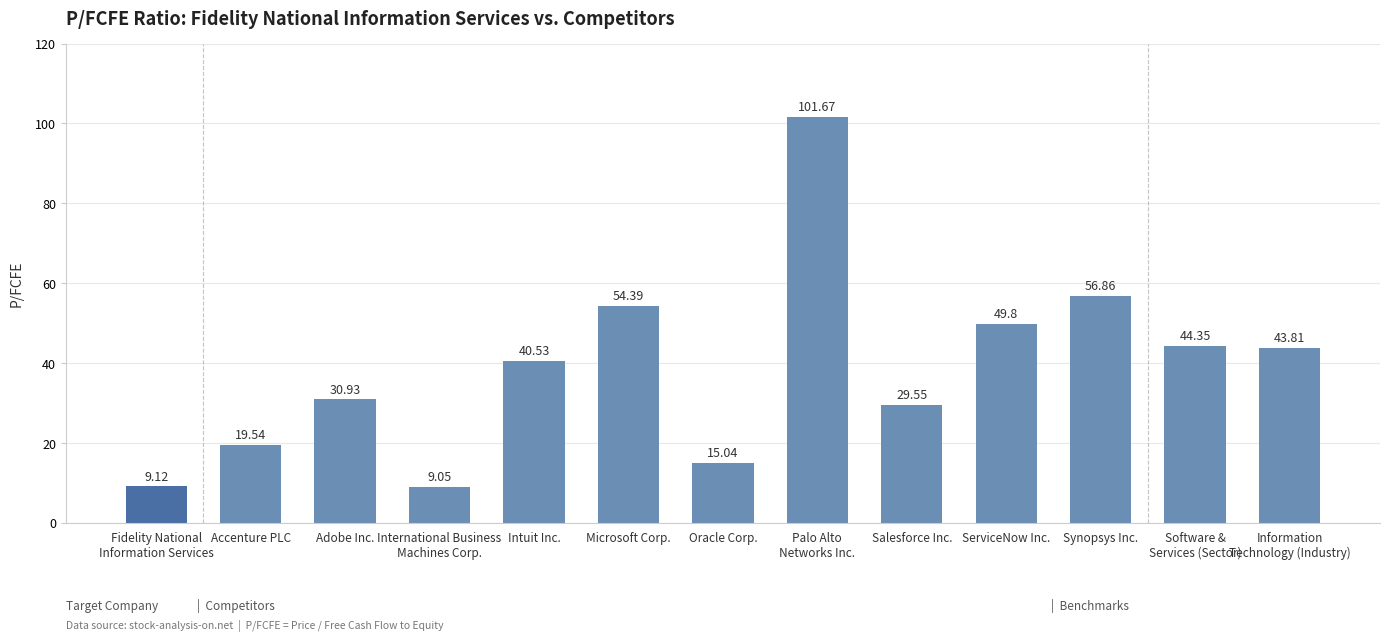

Where does the data first go above 40?

Intuit Inc.